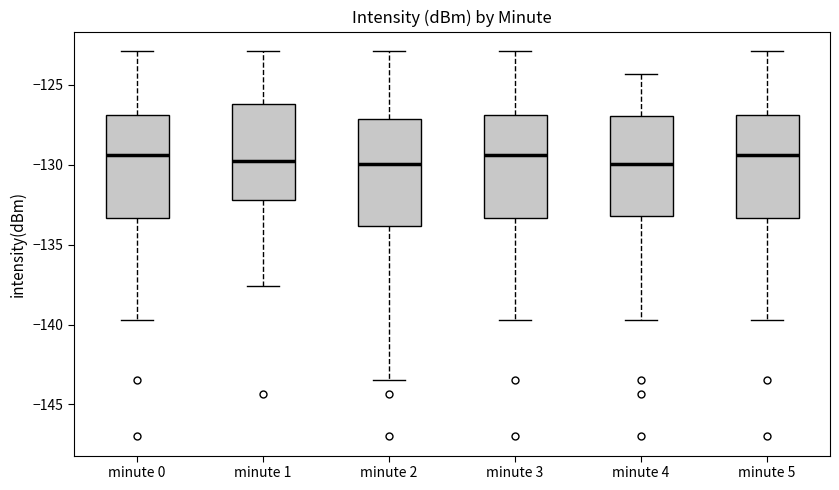

Reading left to right, read every box against the y-axis: the position of its median line, the range the box covers, and the ends of its whiskers. The values are not printed on the chart, so give them approximately, as read against the axis.

minute 0: median -129.5, box -133.5 to -127.0, whiskers -139.5 to -123.0
minute 1: median -130.0, box -132.0 to -126.0, whiskers -137.5 to -123.0
minute 2: median -130.0, box -134.0 to -127.0, whiskers -143.5 to -123.0
minute 3: median -129.5, box -133.5 to -127.0, whiskers -139.5 to -123.0
minute 4: median -130.0, box -133.0 to -127.0, whiskers -139.5 to -124.5
minute 5: median -129.5, box -133.5 to -127.0, whiskers -139.5 to -123.0